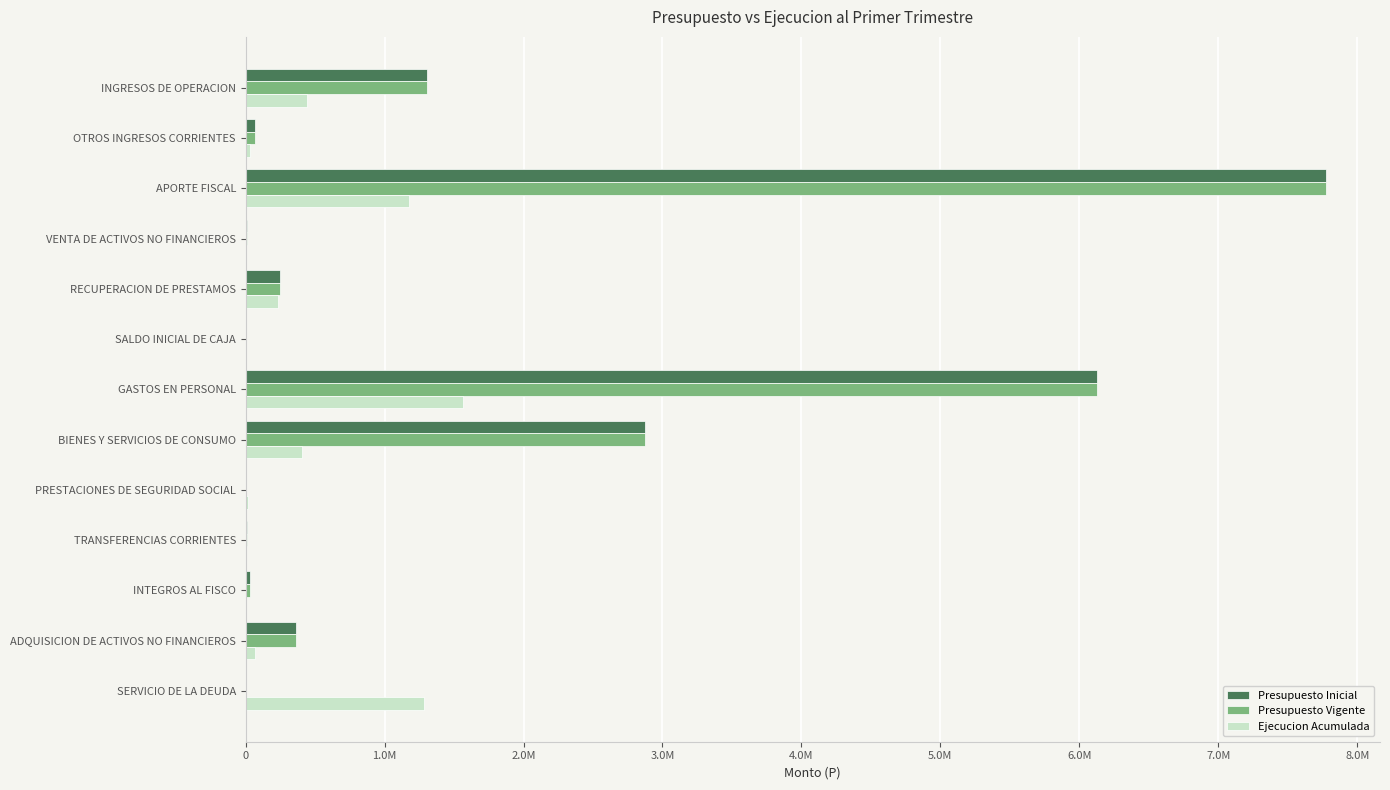

What are all the series names shown in the legend?

Presupuesto Inicial, Presupuesto Vigente, Ejecucion Acumulada